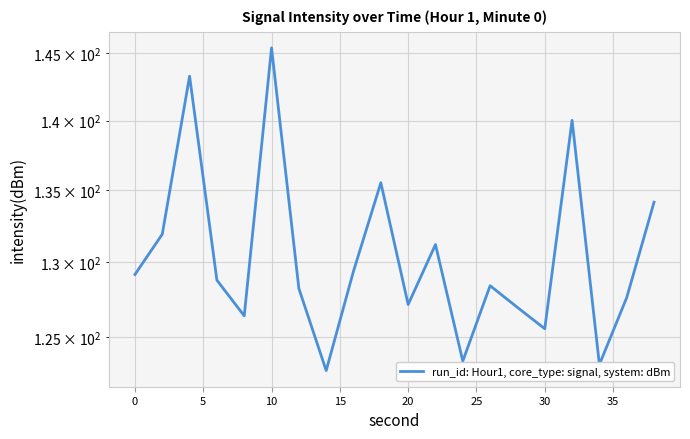

What is the minimum value shown in the chart?

122.8